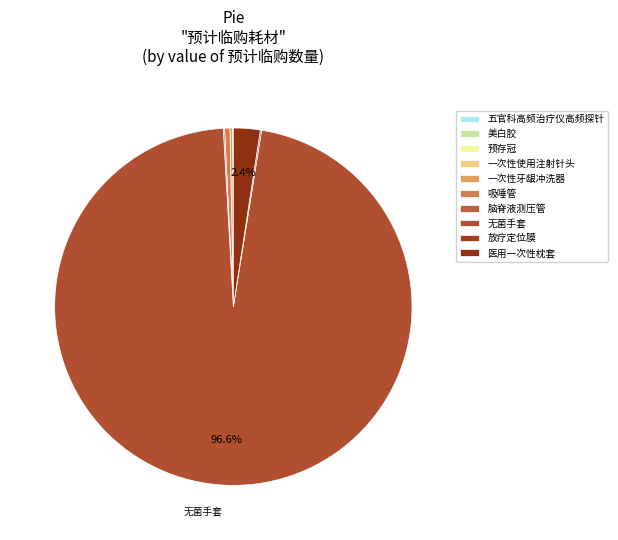

Does 无菌手套 account for over 50% of the chart?

Yes